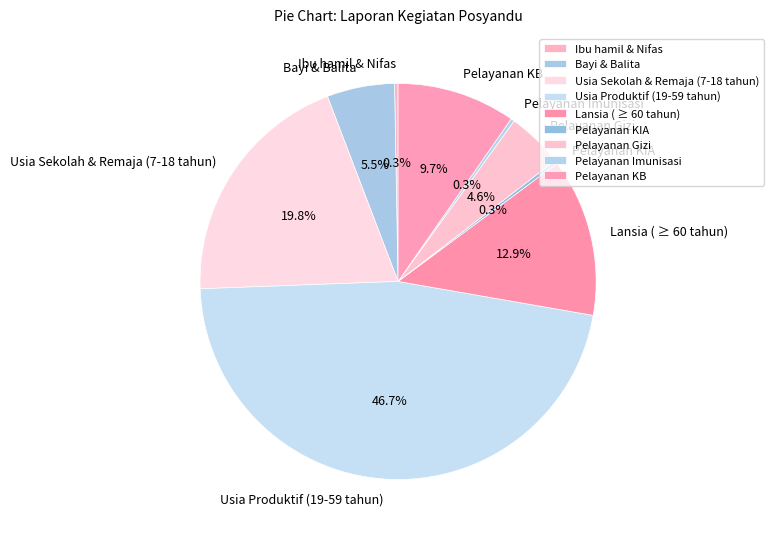

True or false: Pelayanan Imunisasi accounts for 0% of the total.

True